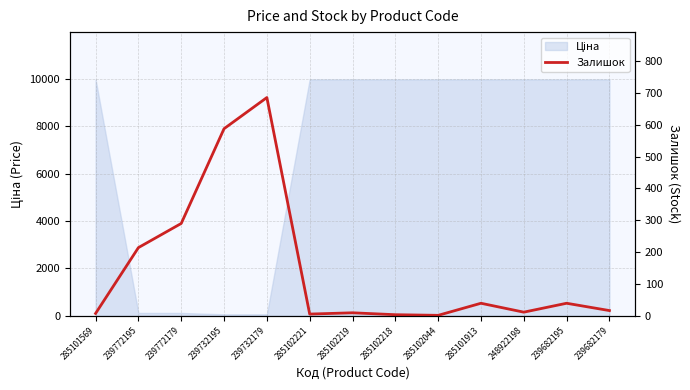

What is the change in value from 239732179 to 248922198?

-675